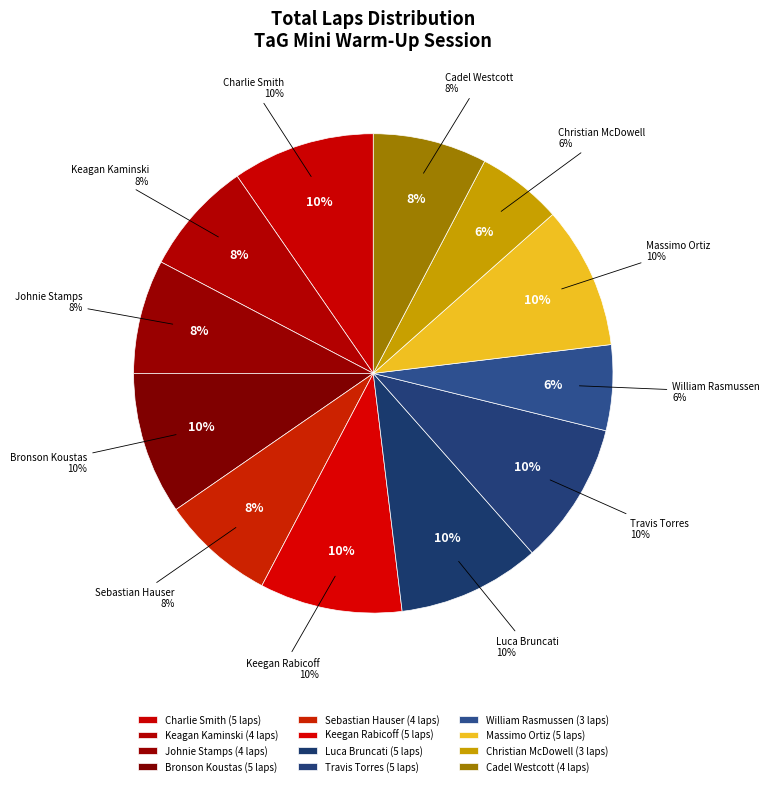

How many segments does this pie chart have?

12